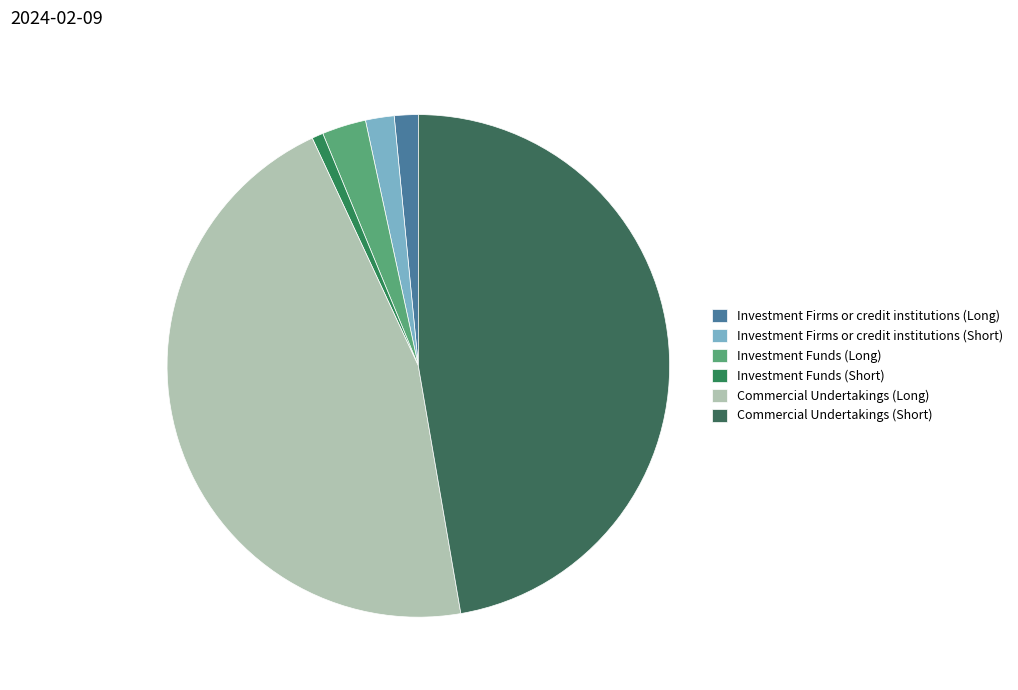

How many segments does this pie chart have?

6